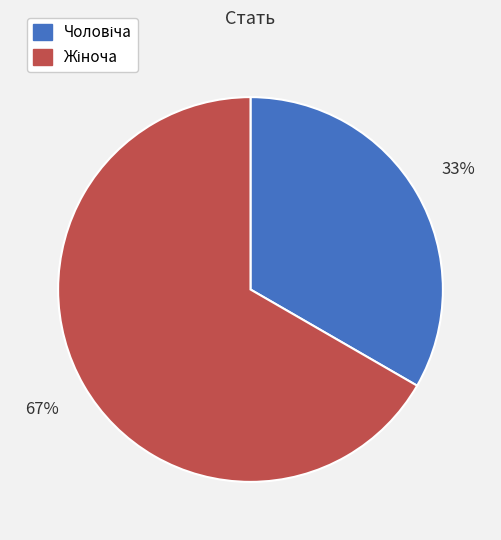

To the nearest percent, what is the average slice percentage?

50%